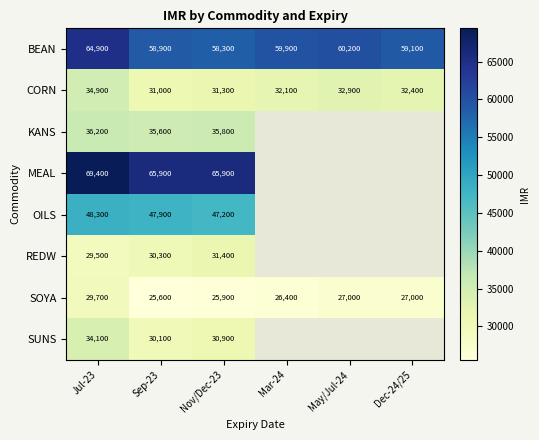

What is the difference between the highest and lowest values at Mar-24?

33500.0